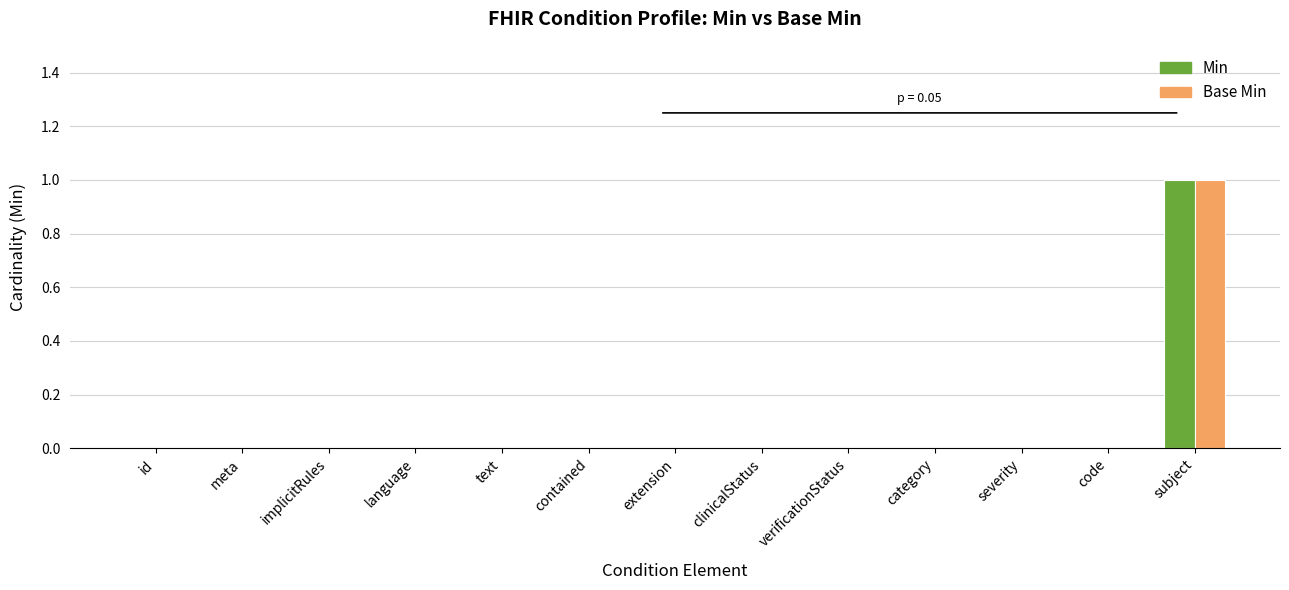

Is it true that Base Min equals 0 at category?

True